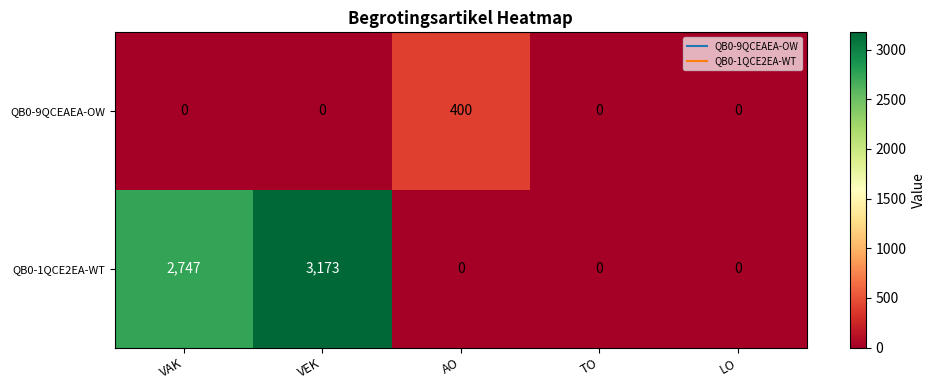

What is the maximum value shown in the chart?

3173